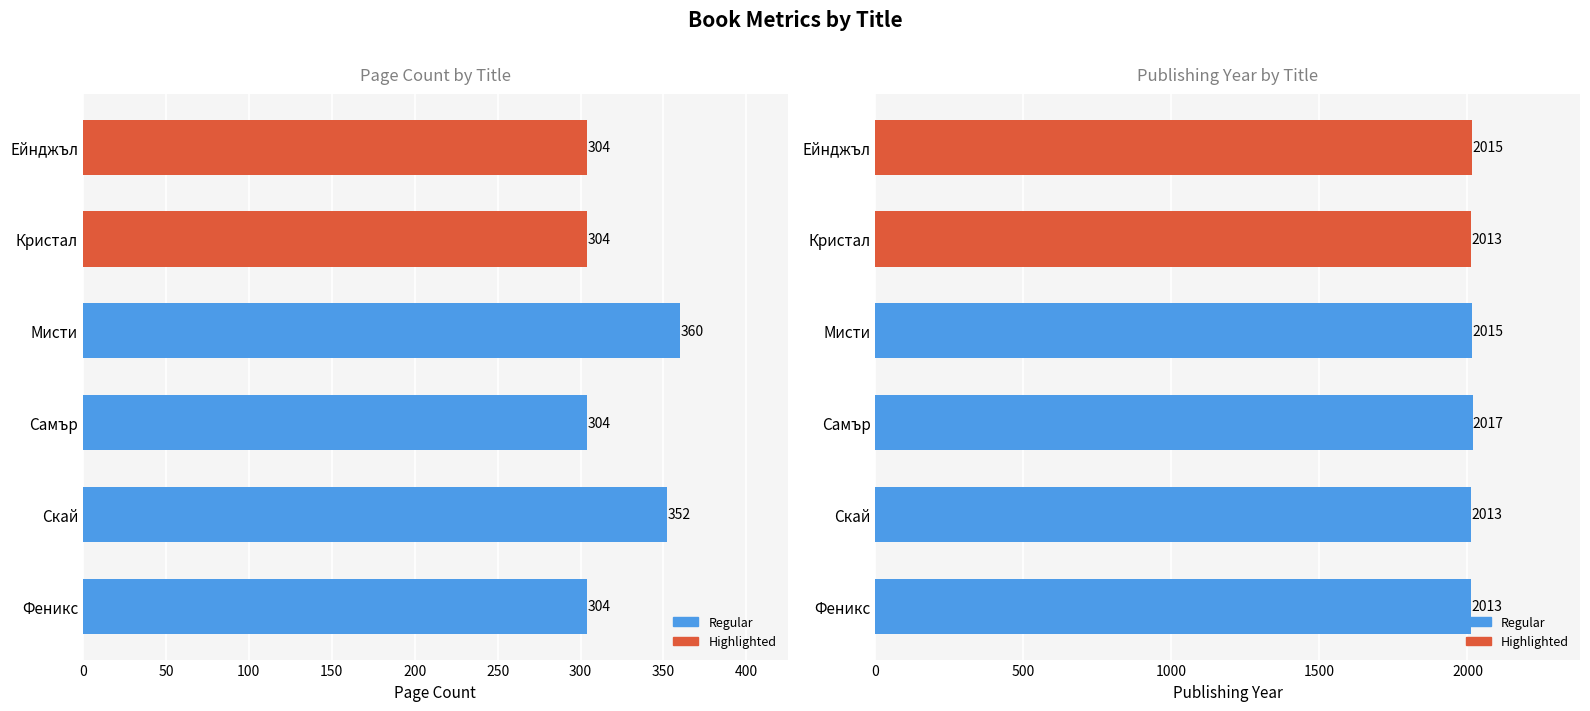

Are the bars grouped side by side (vs. stacked)?

No